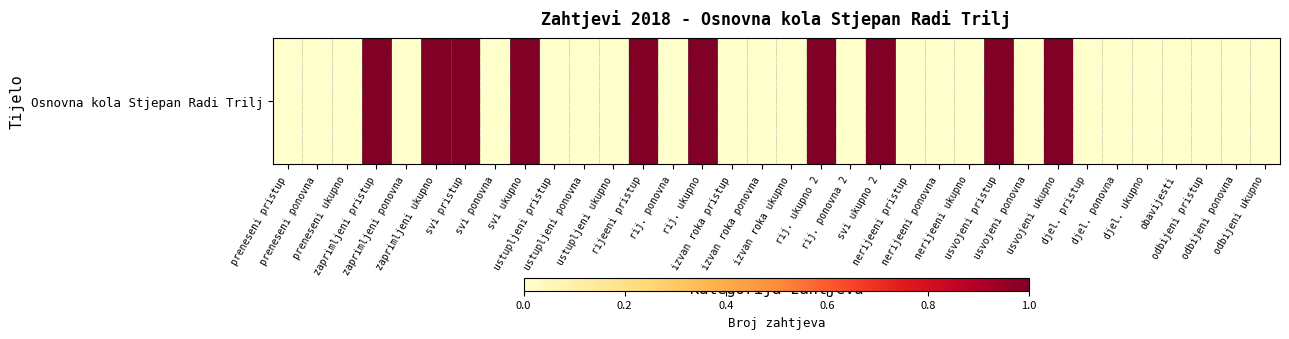

Rank the categories by value from highest to lowest.

zaprimljeni pristup, zaprimljeni ukupno, svi pristup, svi ukupno, rijeeni pristup, rij. ukupno, rij. ukupno 2, svi ukupno 2, usvojeni pristup, usvojeni ukupno, preneseni pristup, preneseni ponovna, preneseni ukupno, zaprimljeni ponovna, svi ponovna, ustupljeni pristup, ustupljeni ponovna, ustupljeni ukupno, rij. ponovna, izvan roka pristup, izvan roka ponovna, izvan roka ukupno, rij. ponovna 2, nerijeeni pristup, nerijeeni ponovna, nerijeeni ukupno, usvojeni ponovna, djel. pristup, djel. ponovna, djel. ukupno, obavijesti, odbijeni pristup, odbijeni ponovna, odbijeni ukupno